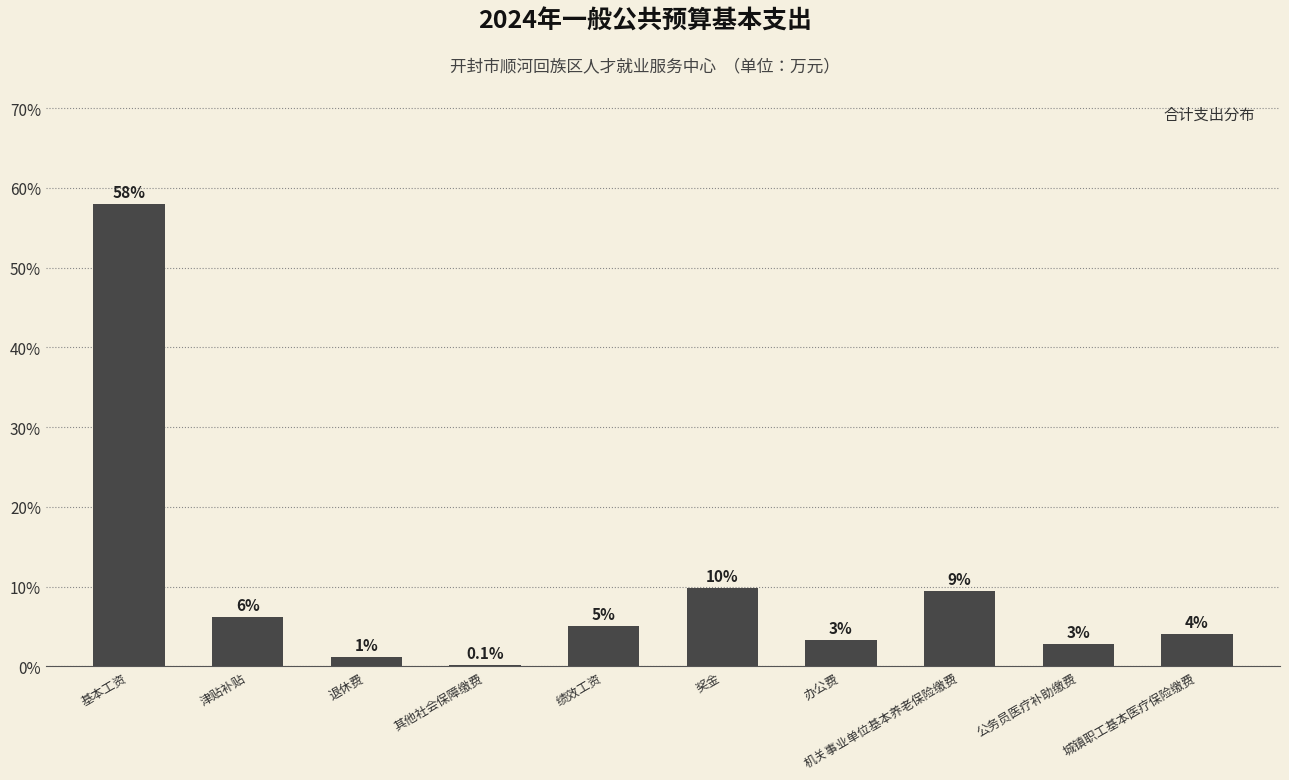

What position from the right is 机关事业单位基本养老保险缴费?

3